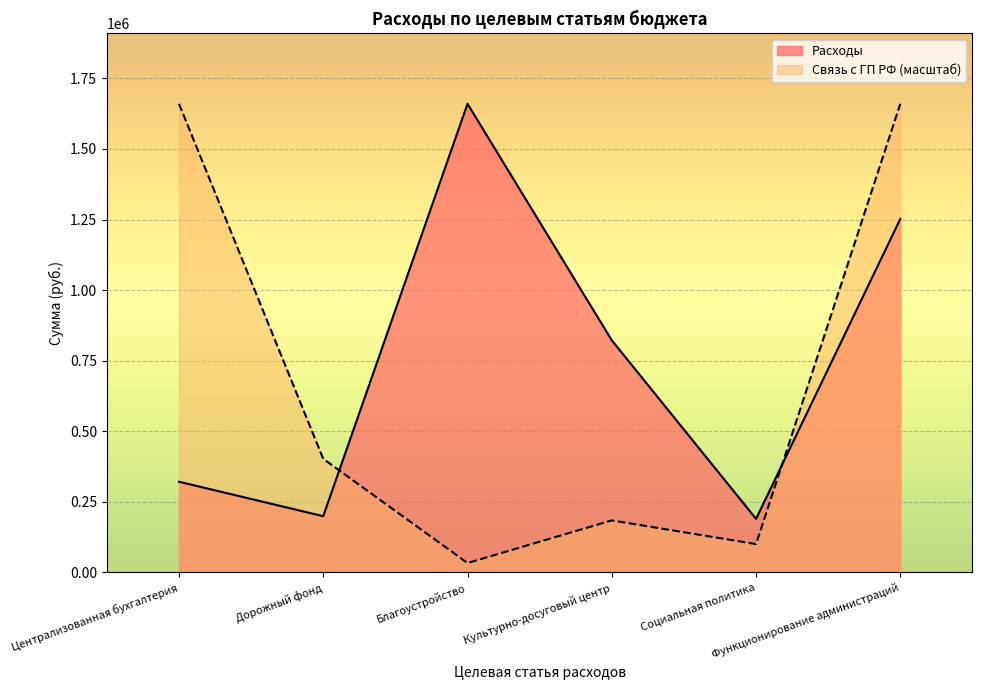

Between Дорожный фонд and Культурно-досуговый центр, which is larger?

Культурно-досуговый центр